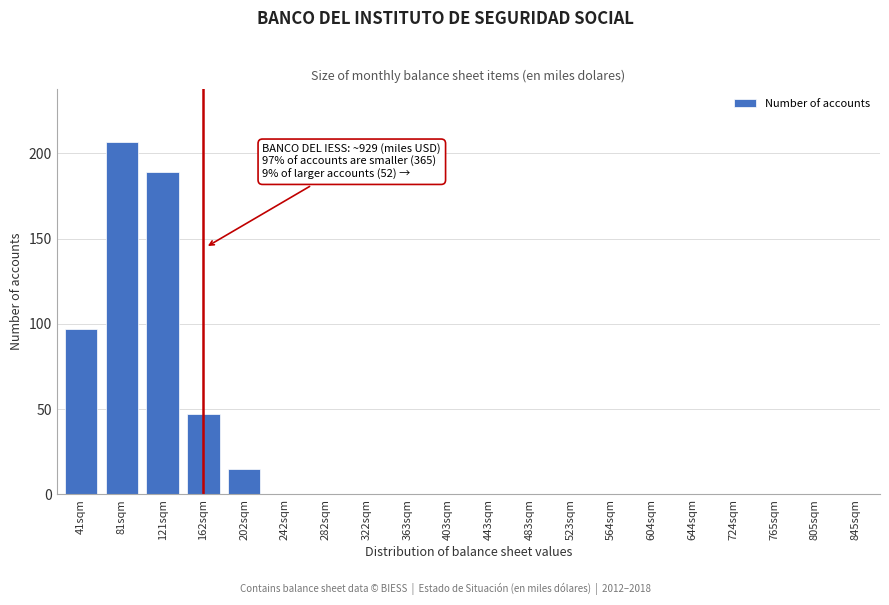

Reading left to right, transcribe all the data shown in this chart.

41sqm=97	81sqm=207	121sqm=189	162sqm=47	202sqm=15	242sqm=0	282sqm=0	322sqm=0	363sqm=0	403sqm=0	443sqm=0	483sqm=0	523sqm=0	564sqm=0	604sqm=0	644sqm=0	724sqm=0	765sqm=0	805sqm=0	845sqm=0